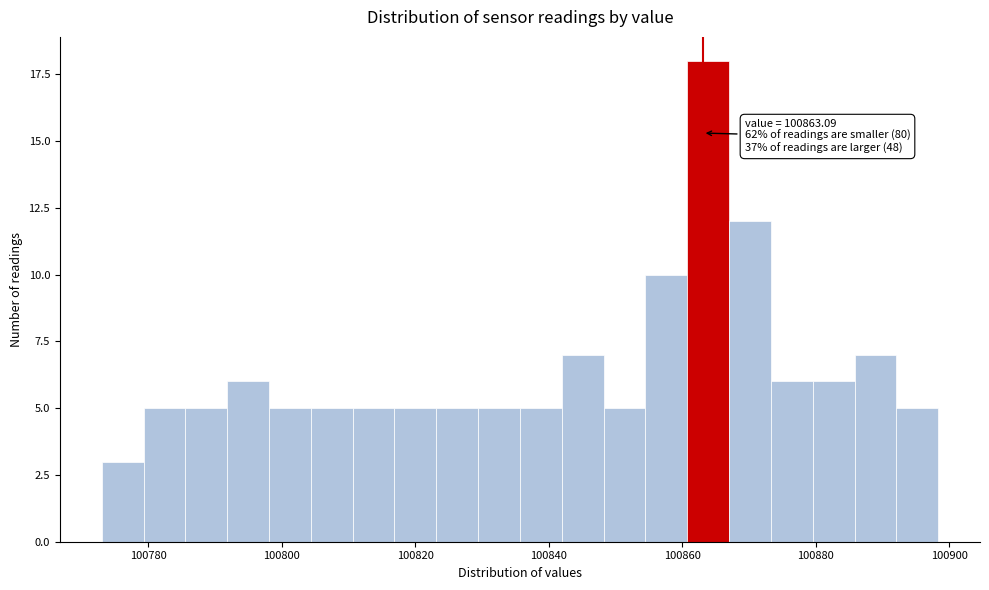

Read against the x-axis, roughly where is the centre of the tallest bar?

100864